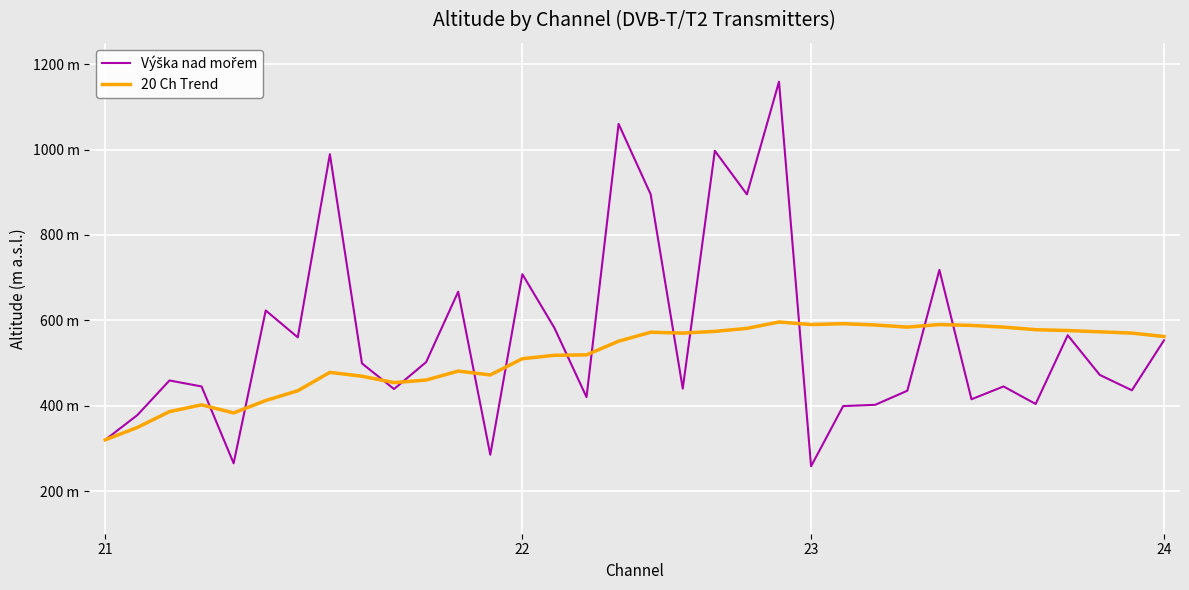

How many interior local peaks does the 20 Ch Trend series have?

7